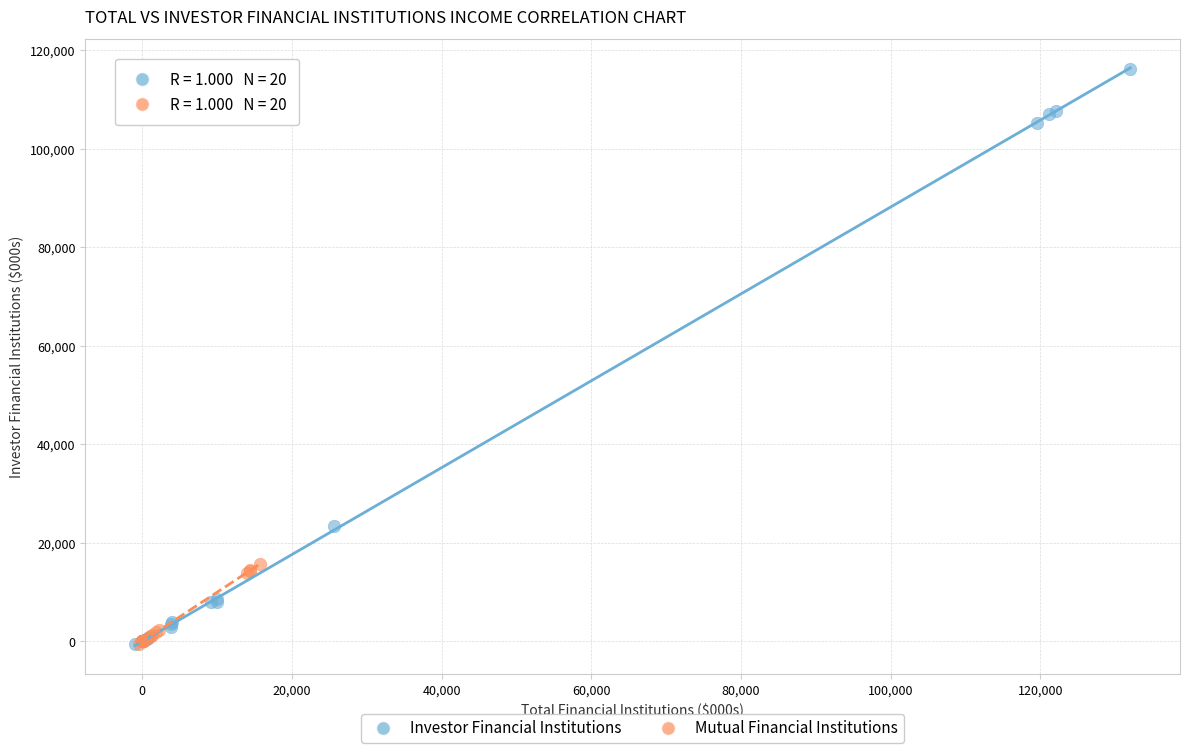

Which series has the largest Y range (max minus min)?

Investor Financial Institutions